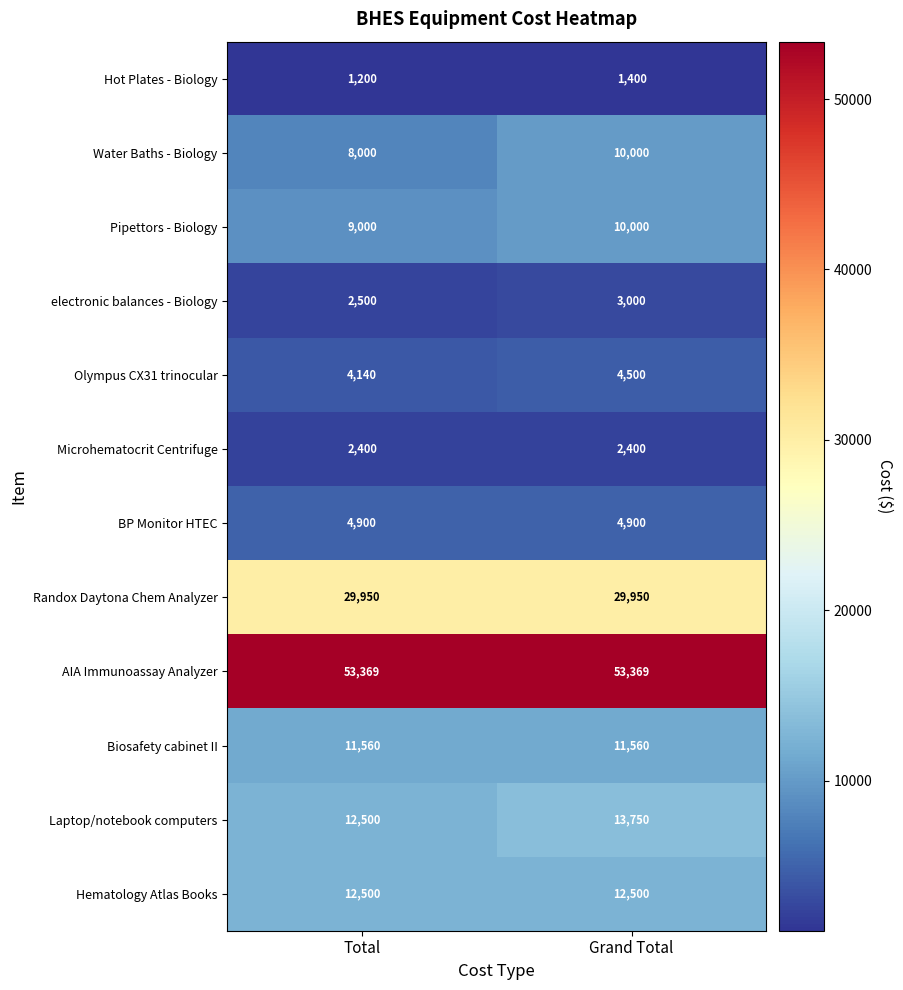

What is the maximum value for Microhematocrit Centrifuge?

2400